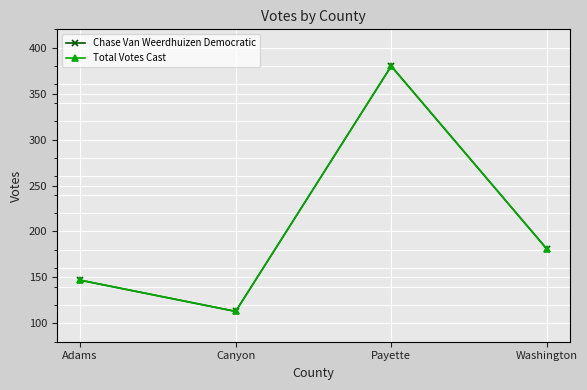

True or false: Total Votes Cast and Chase Van Weerdhuizen Democratic intersect in this chart.

False